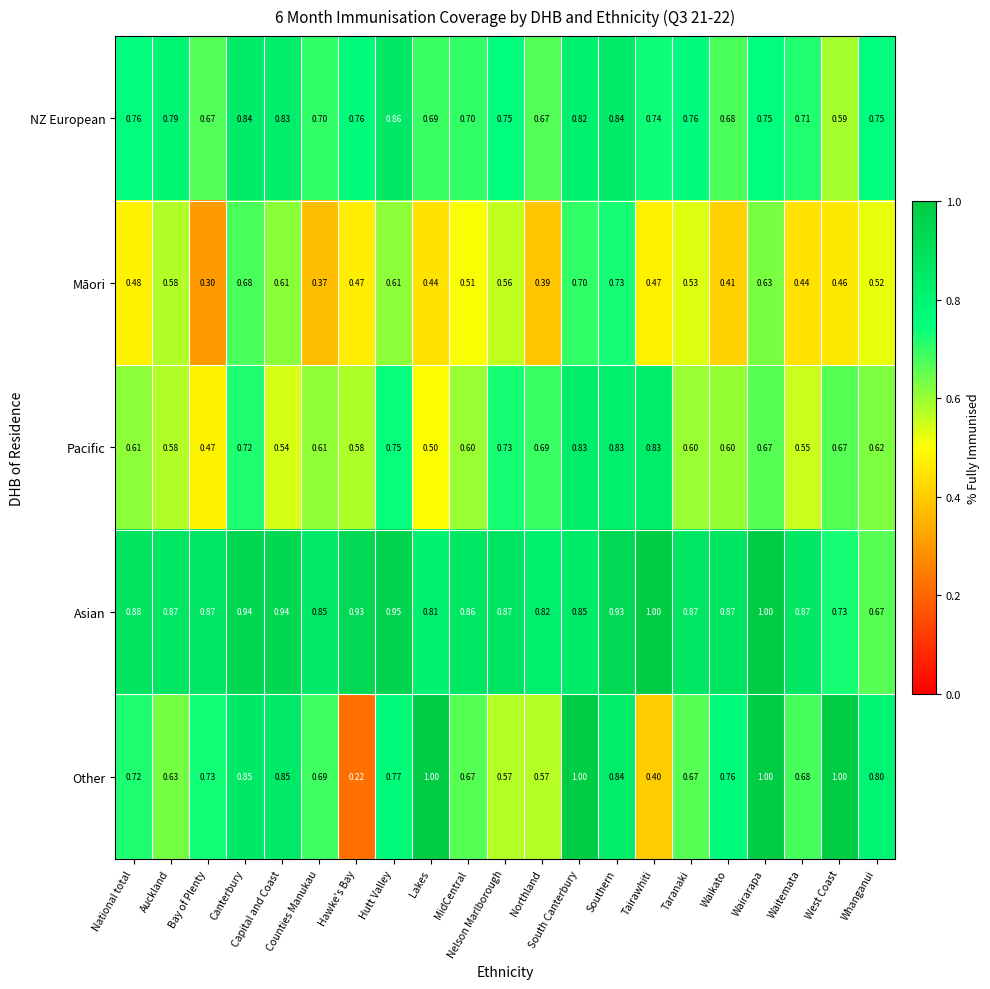

What is the total value across all series at Hutt Valley?

3.9